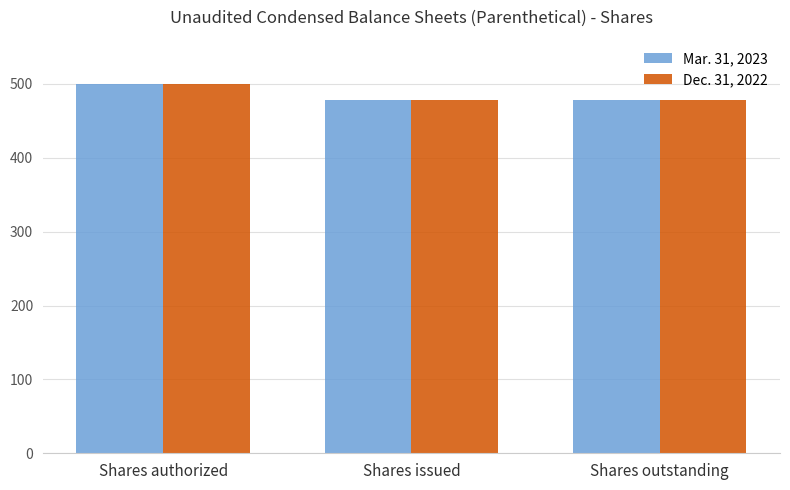

Read the Dec. 31, 2022 value at Shares issued.

477.9